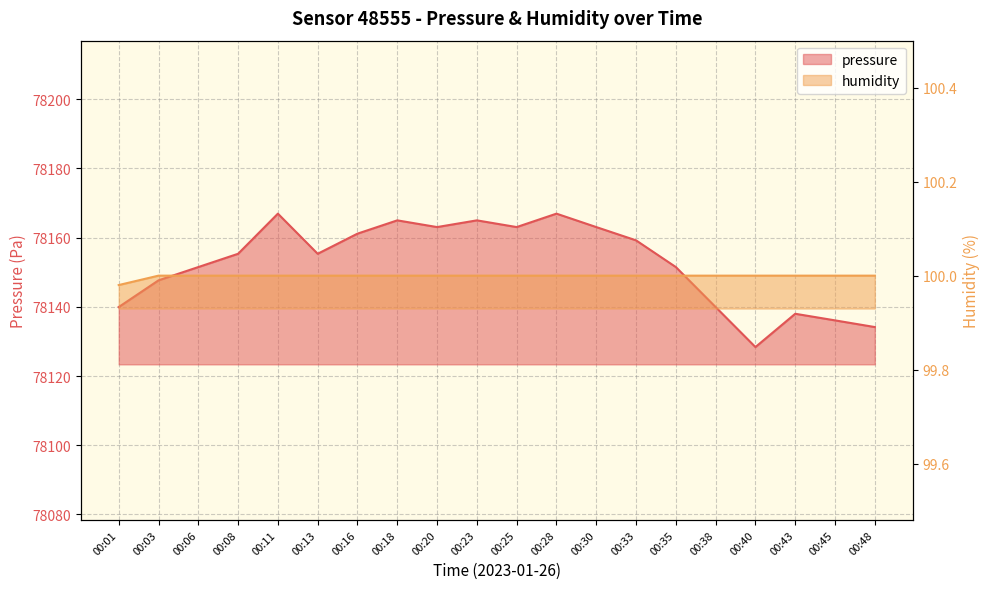

What is the sum of all humidity values?

2000.0